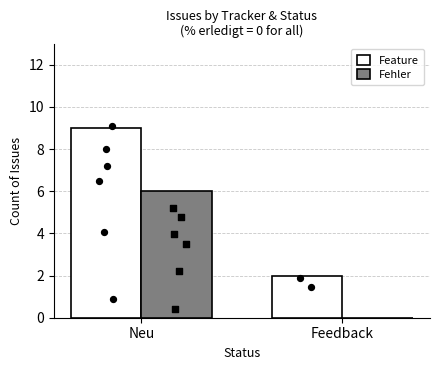

Which series has the largest total across all categories?

Feature